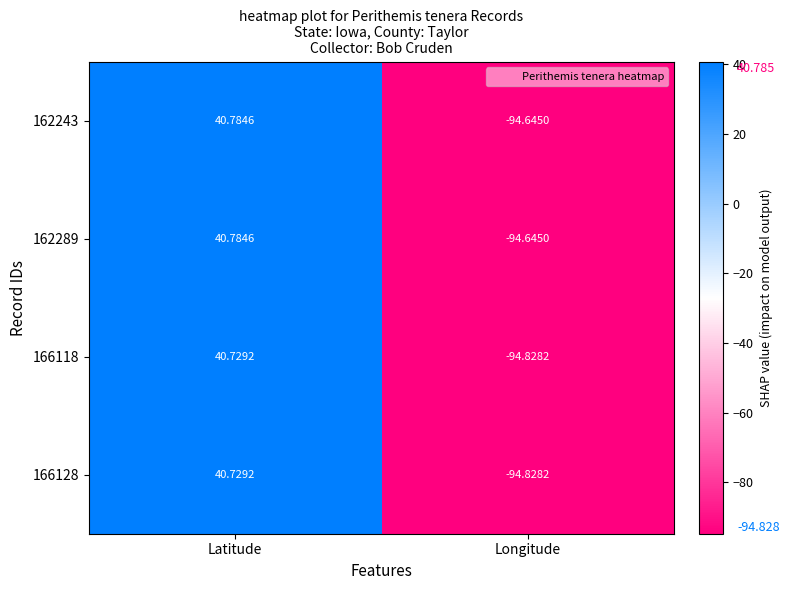

List the labels in order of 162243 value, largest first.

Latitude, Longitude